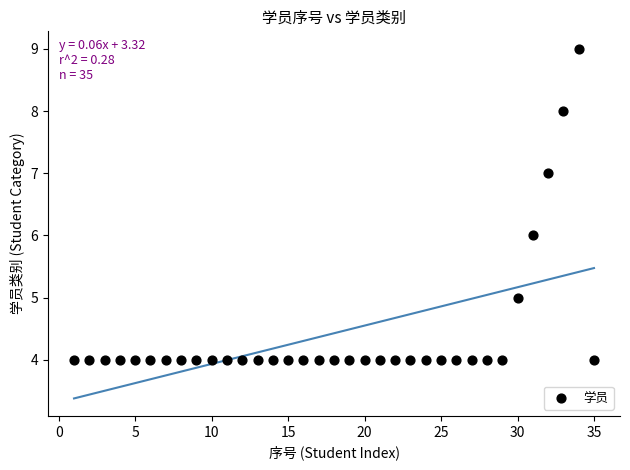

What is the range of X values (max minus min)?

34